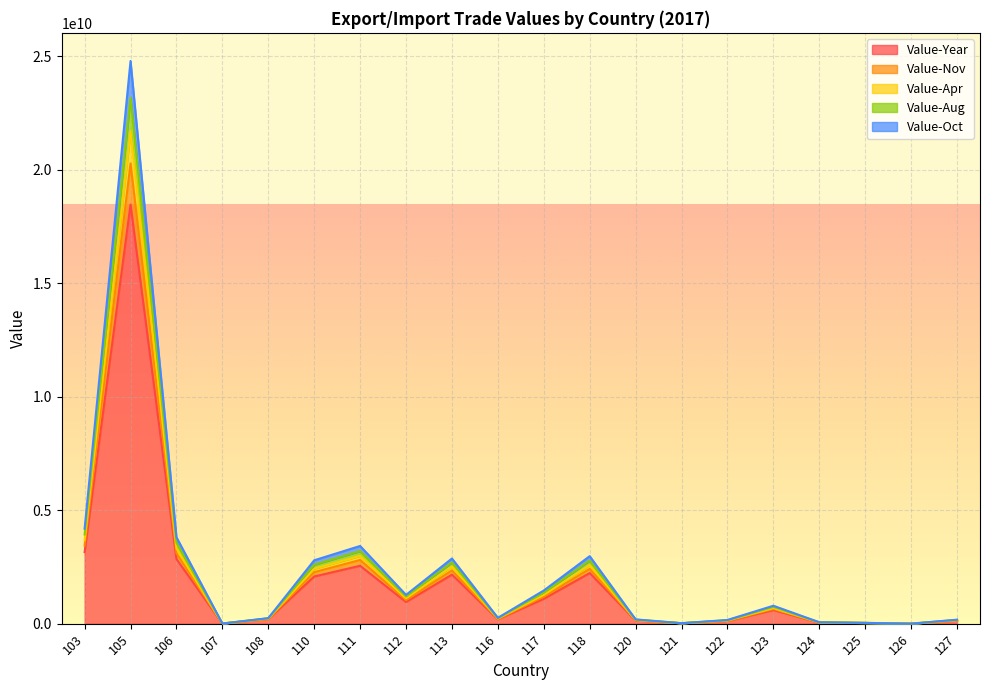

How many distinct data groups are displayed?

5